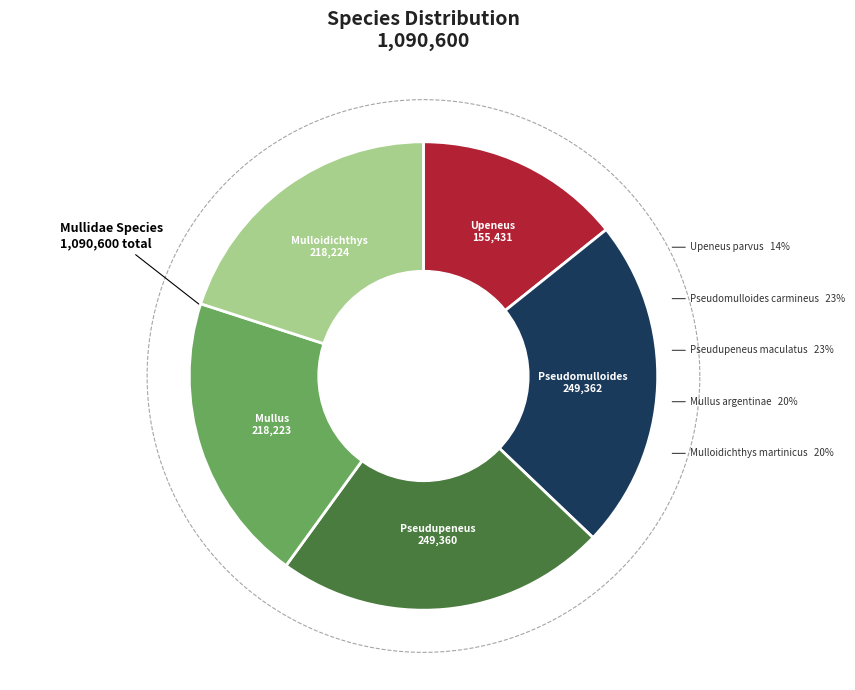

What is the smallest slice in the pie chart?

Upeneus parvus